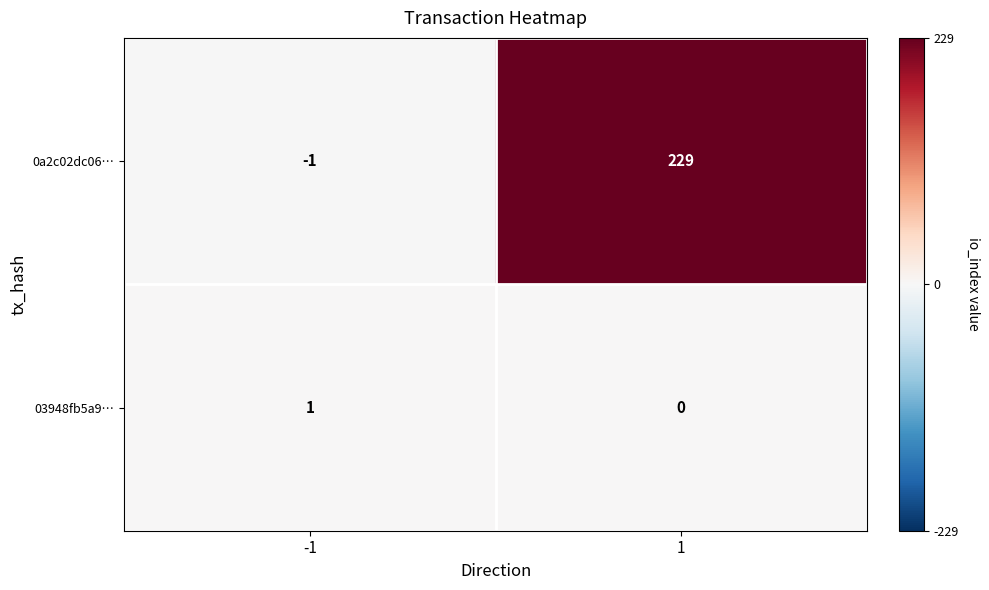

What is the approximate value of 0a2c02dc06… at 1, to the nearest 50?

250